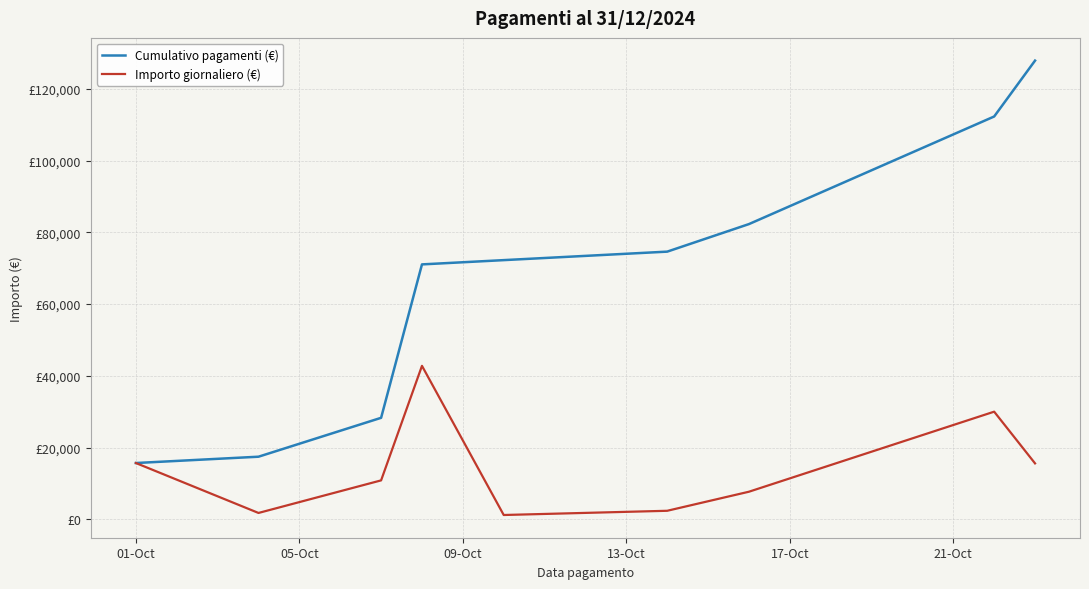

Is this an area chart (filled region under the line)?

No